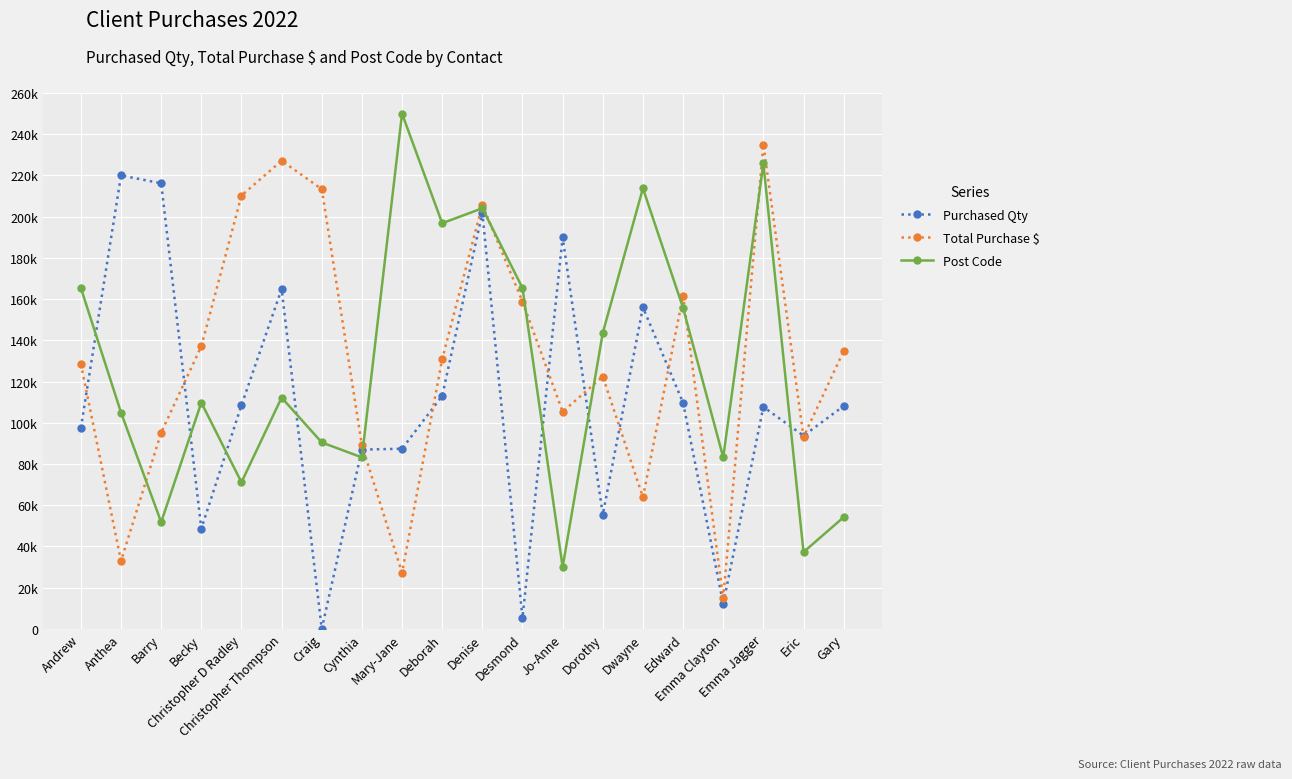

What is the total value across all series at Emma Jagger?

568505.5